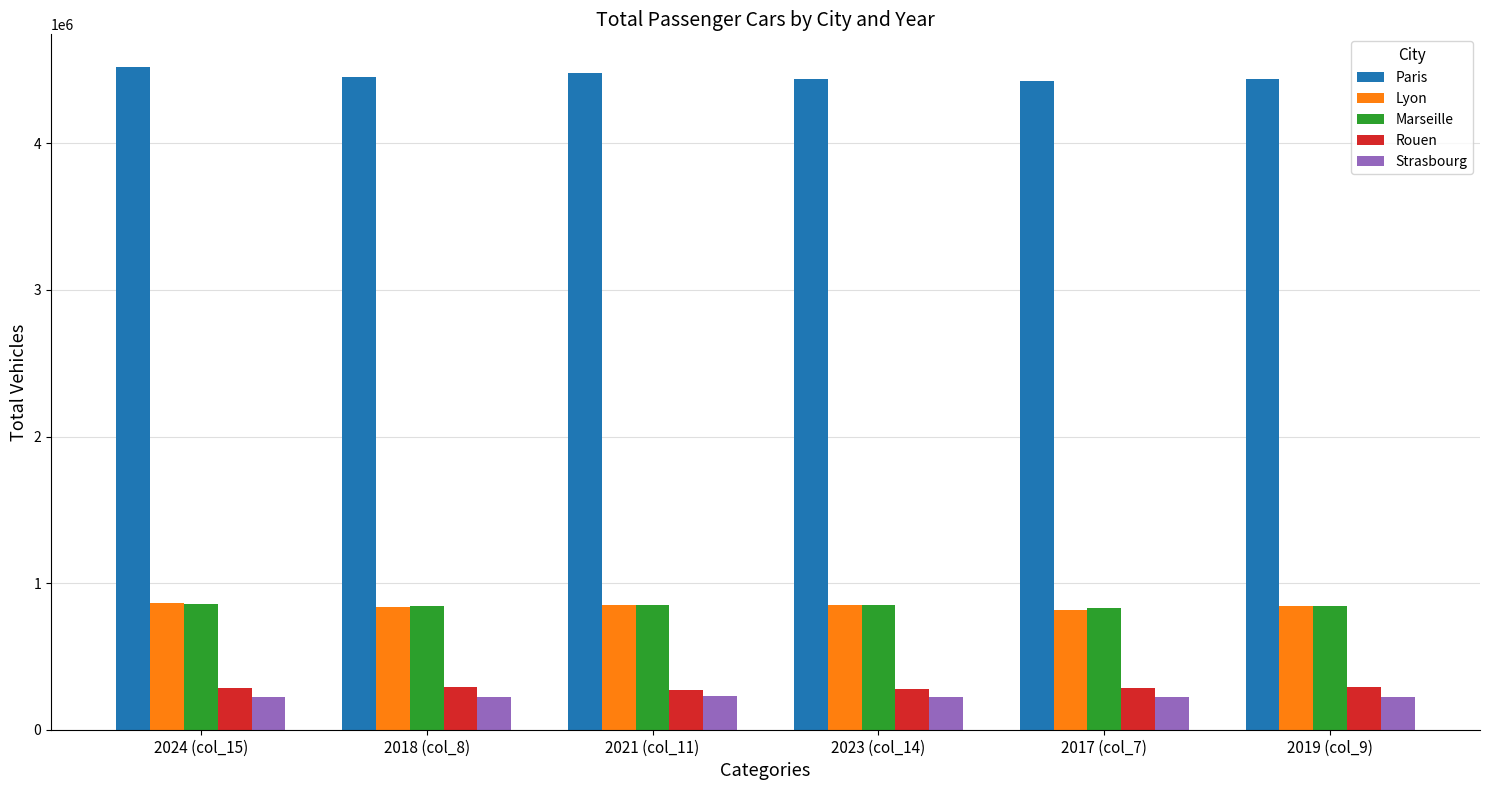

How many groups of bars are there?

6